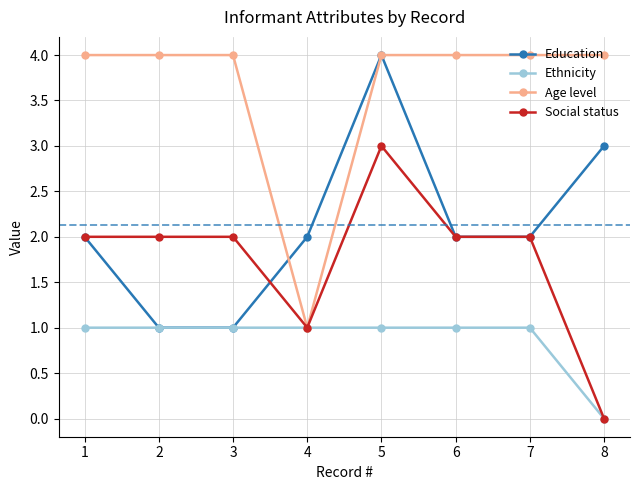

Read the Age level value at 6.

4